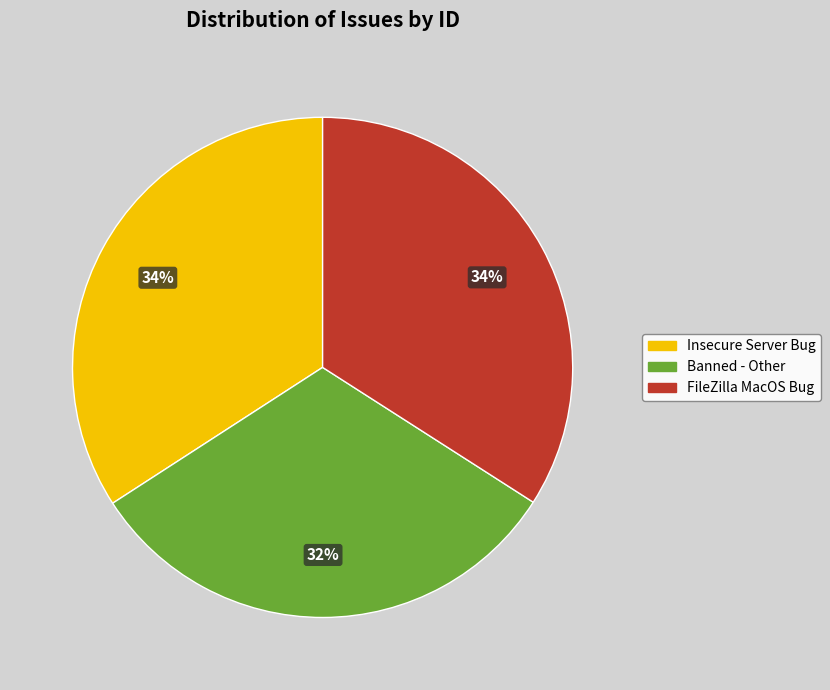

Is there a majority slice in this chart?

No